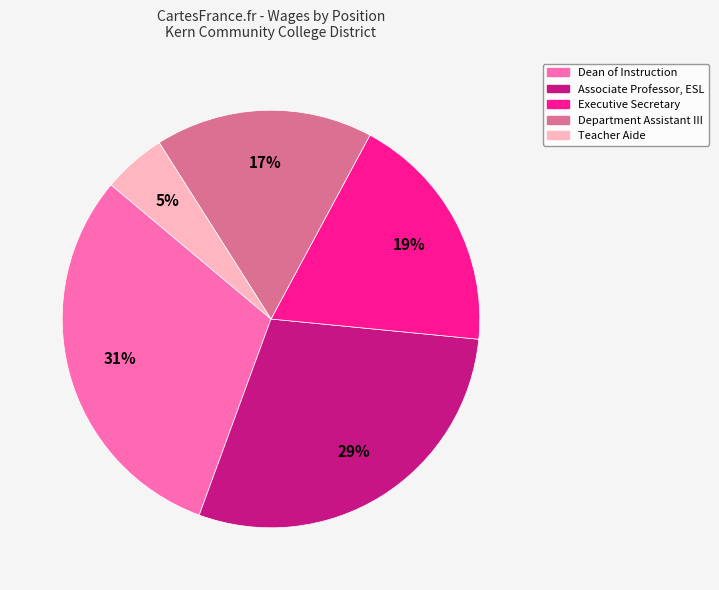

Rank the categories by value from lowest to highest.

Teacher Aide, Department Assistant III, Executive Secretary, Associate Professor, ESL, Dean of Instruction